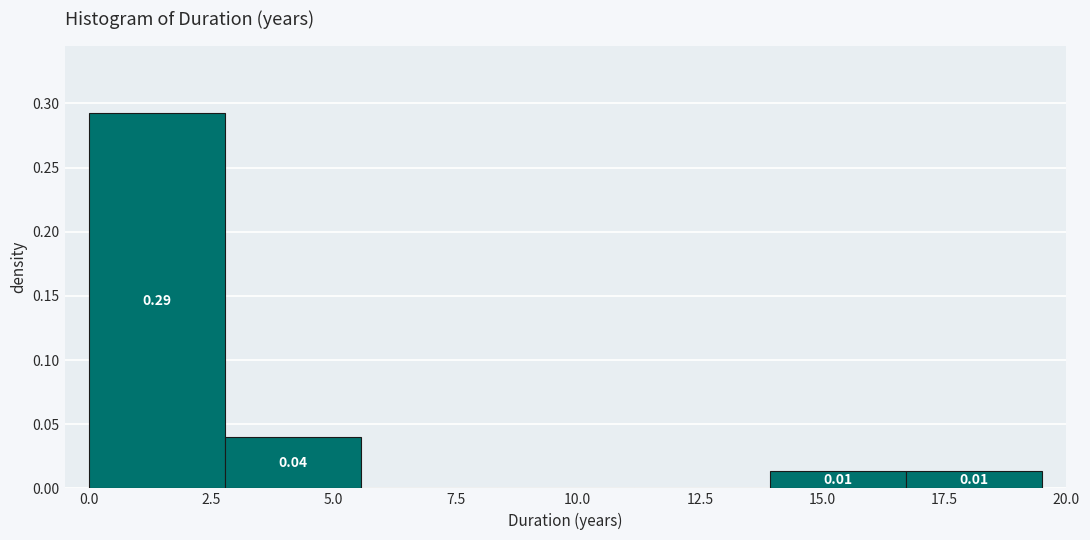

Which range on the x-axis has the tallest bar?

0.0 to 3.0